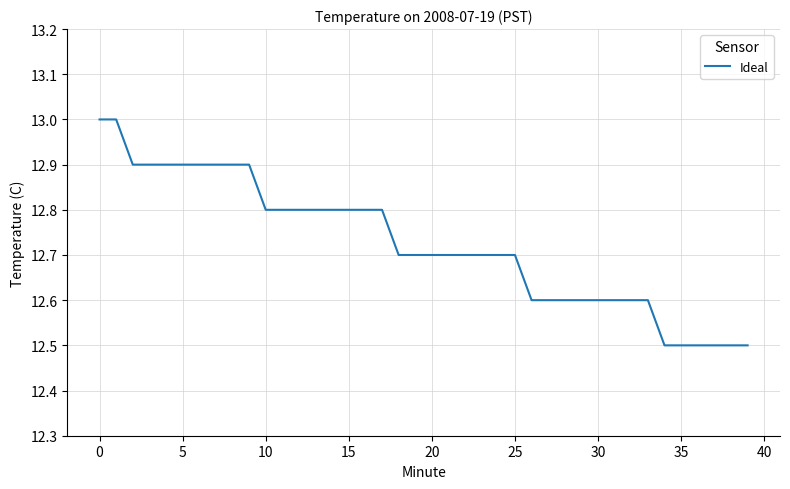

Is this an area chart (filled region under the line)?

No